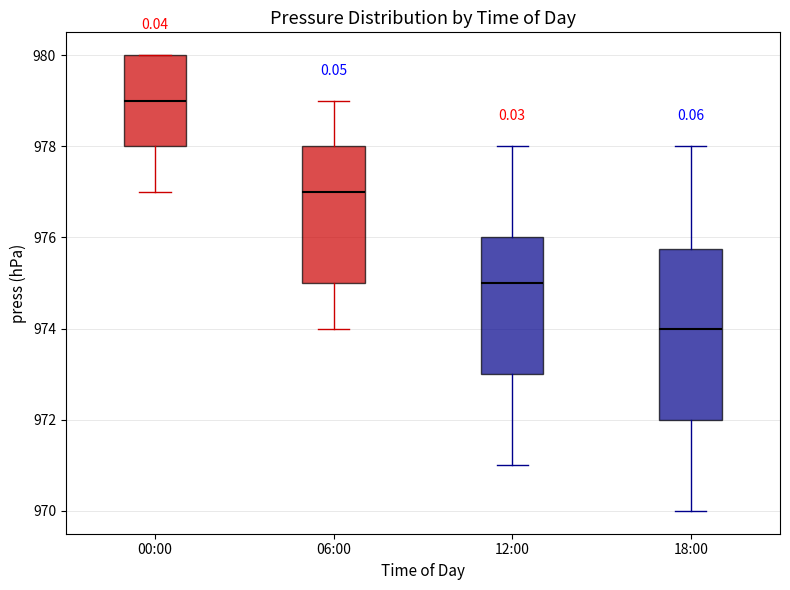

Comparing the boxes themselves (not the whiskers), which one is the tallest?

18:00